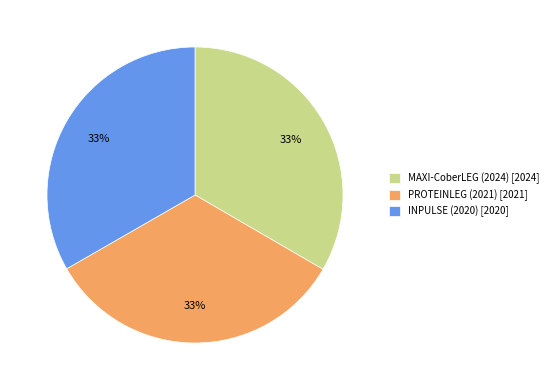

Do MAXI-CoberLEG (2024) [2024] and PROTEINLEG (2021) [2021] together represent more than half of the pie?

Yes